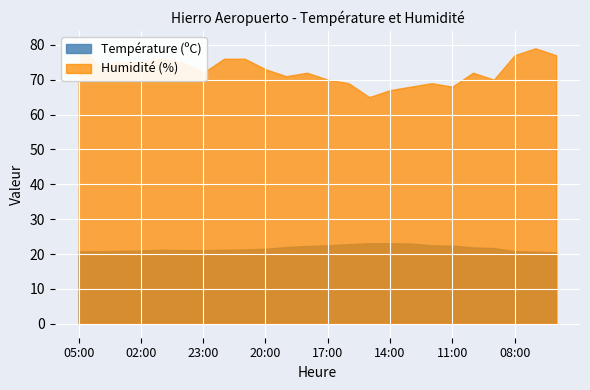

What is the difference between the maximum and second lowest values in the Température (ºC) series?

2.4